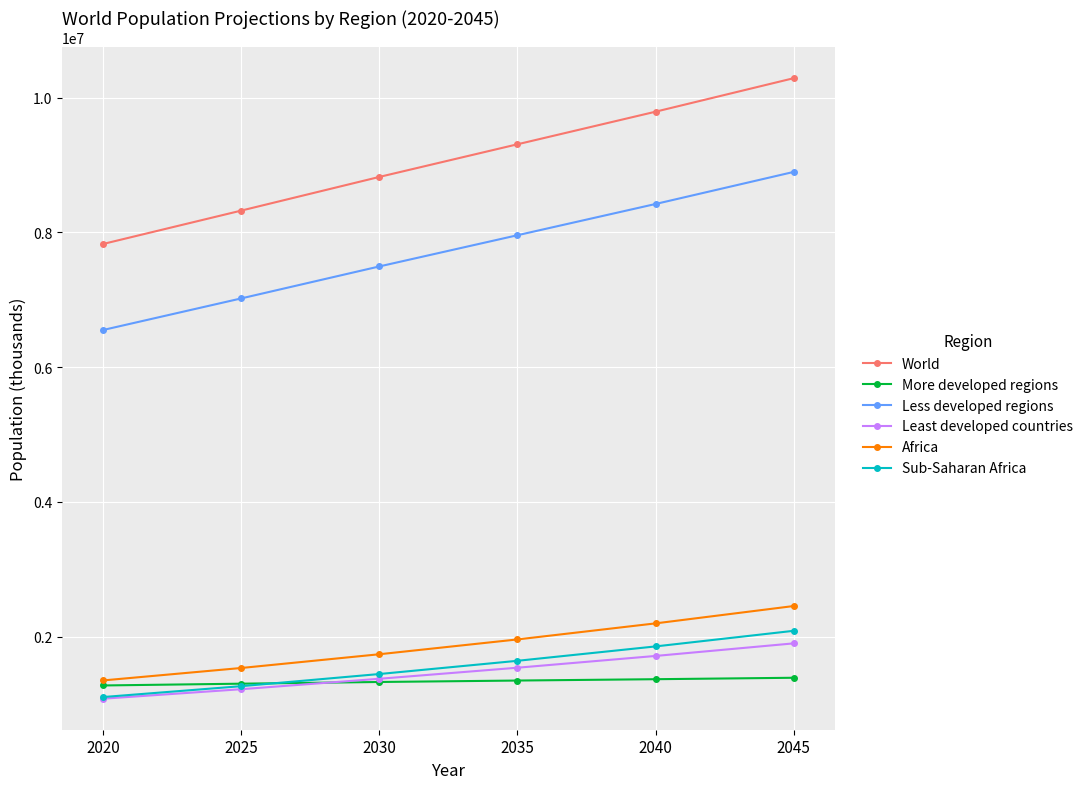

Which series has the largest total across all categories?

World